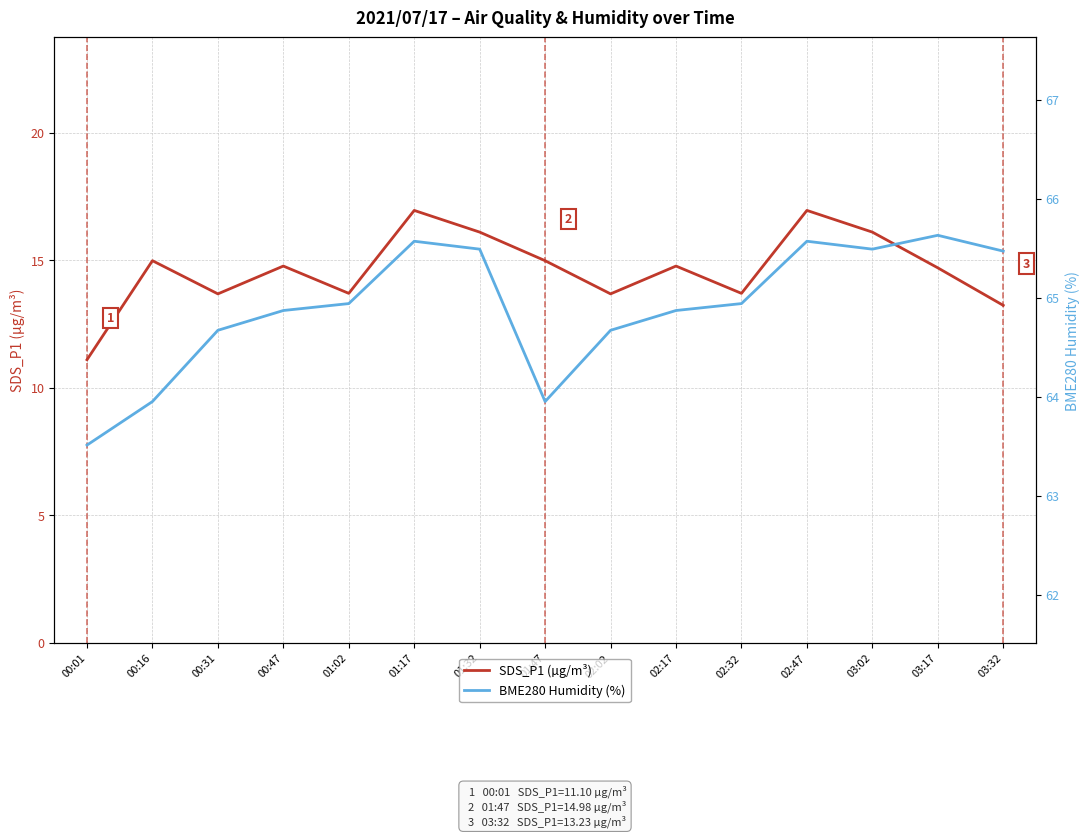

How many lines are shown in the chart?

2